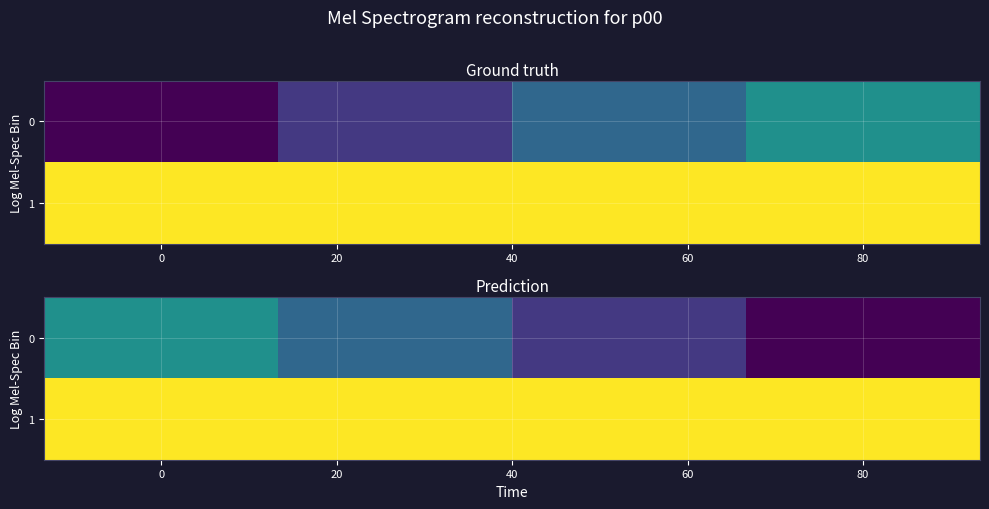

The row_1 series shows 1.0 at 40. True or false?

True